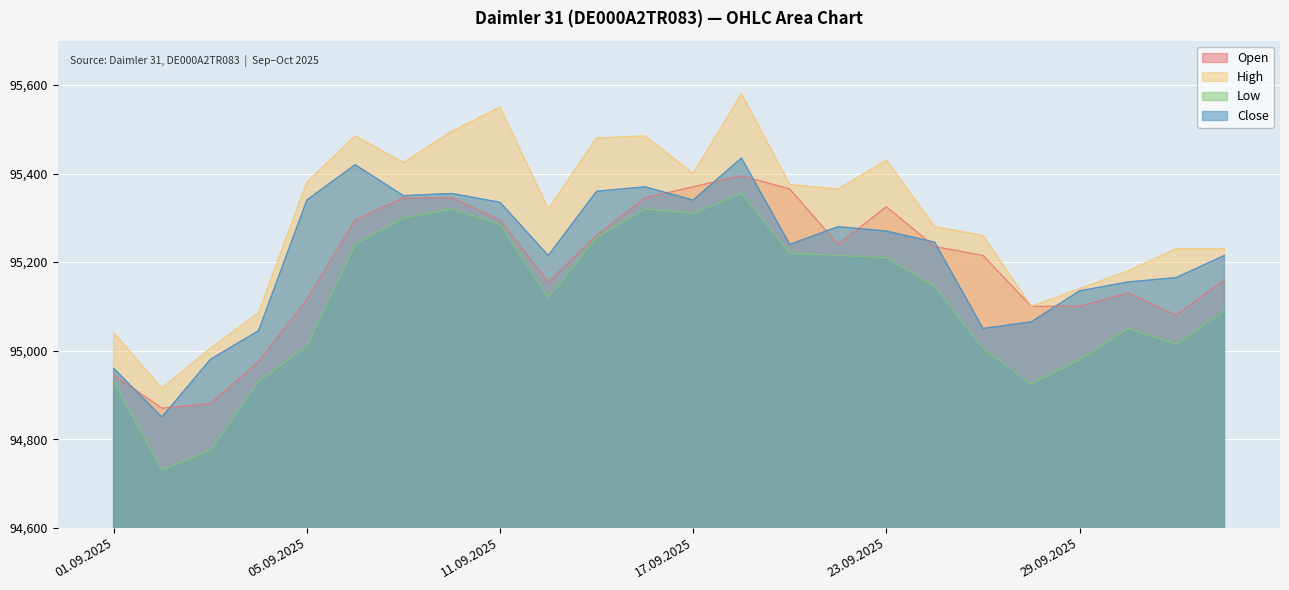

How many data points in Open are above 95235?

11